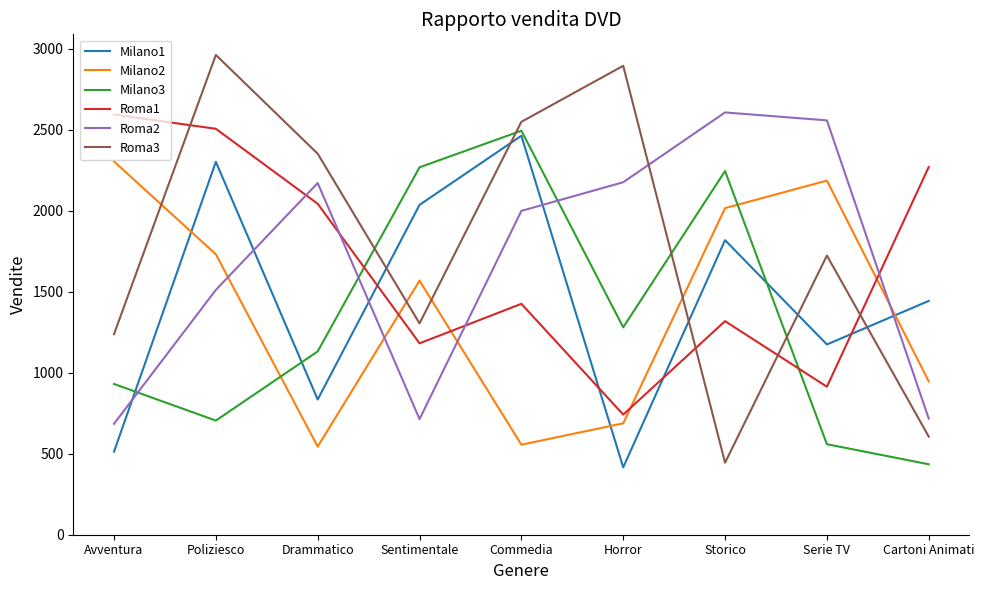

What is the difference between the second highest and second lowest values in the Milano2 series?

1631